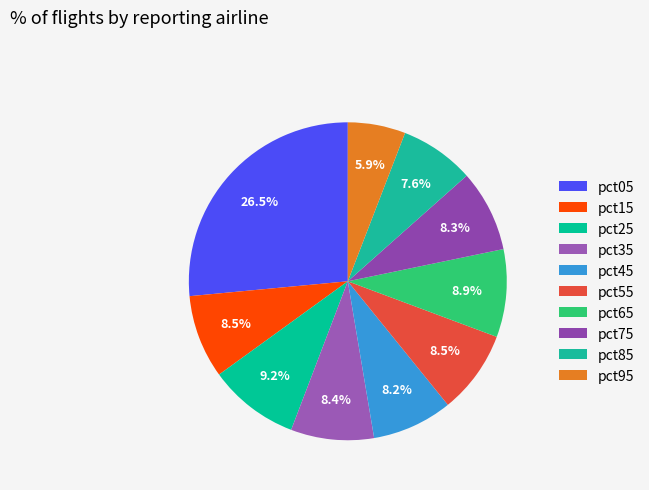

What percentage is NOT represented by pct15?

91.5%